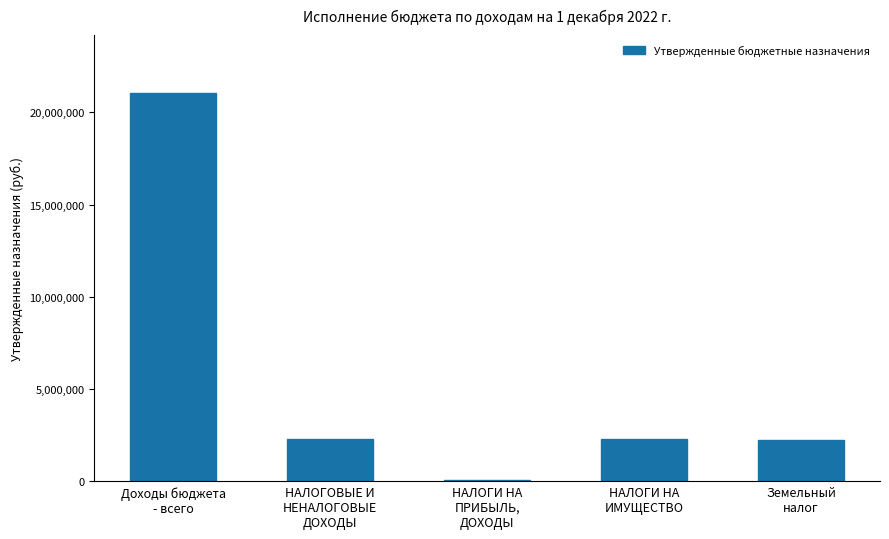

What is the greatest value displayed?

21039102.0